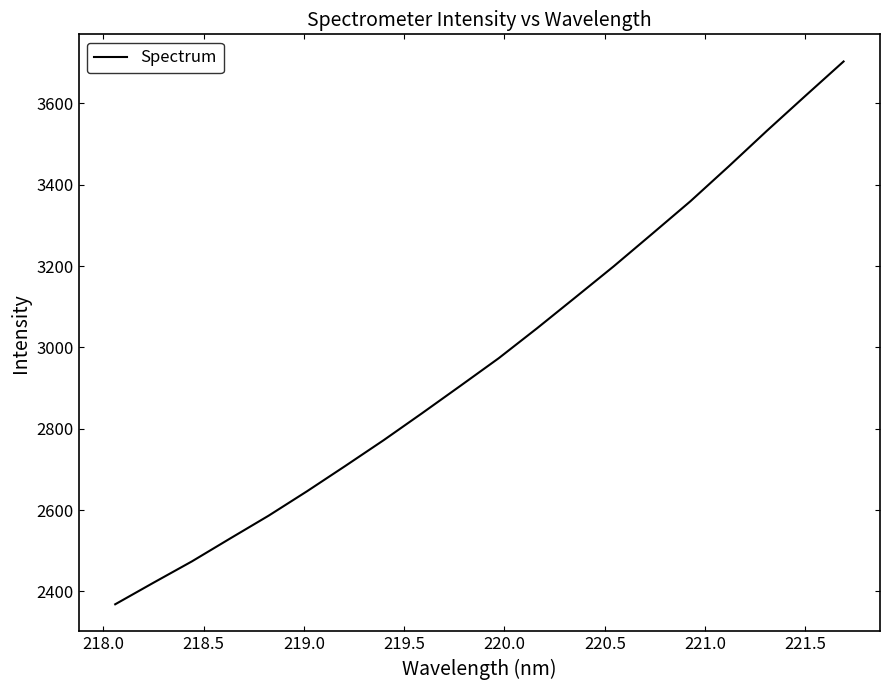

What is the difference between the maximum and minimum values?

1334.9